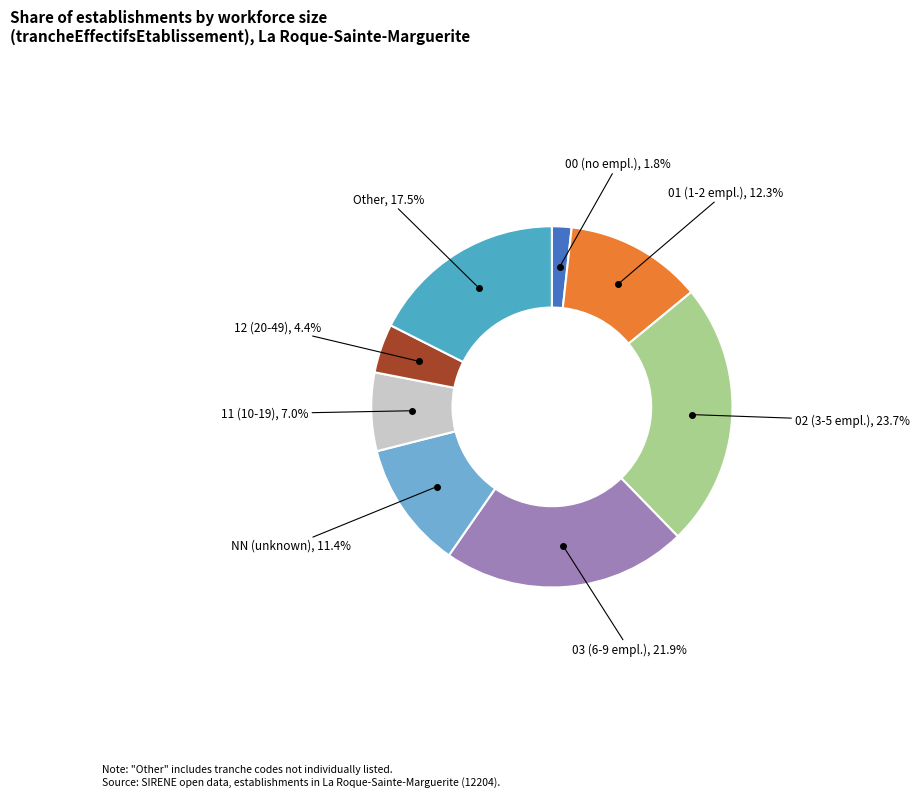

Approximately how many times larger is the value at 02 (3-5 empl.) compared to NN (unknown)?

2.1